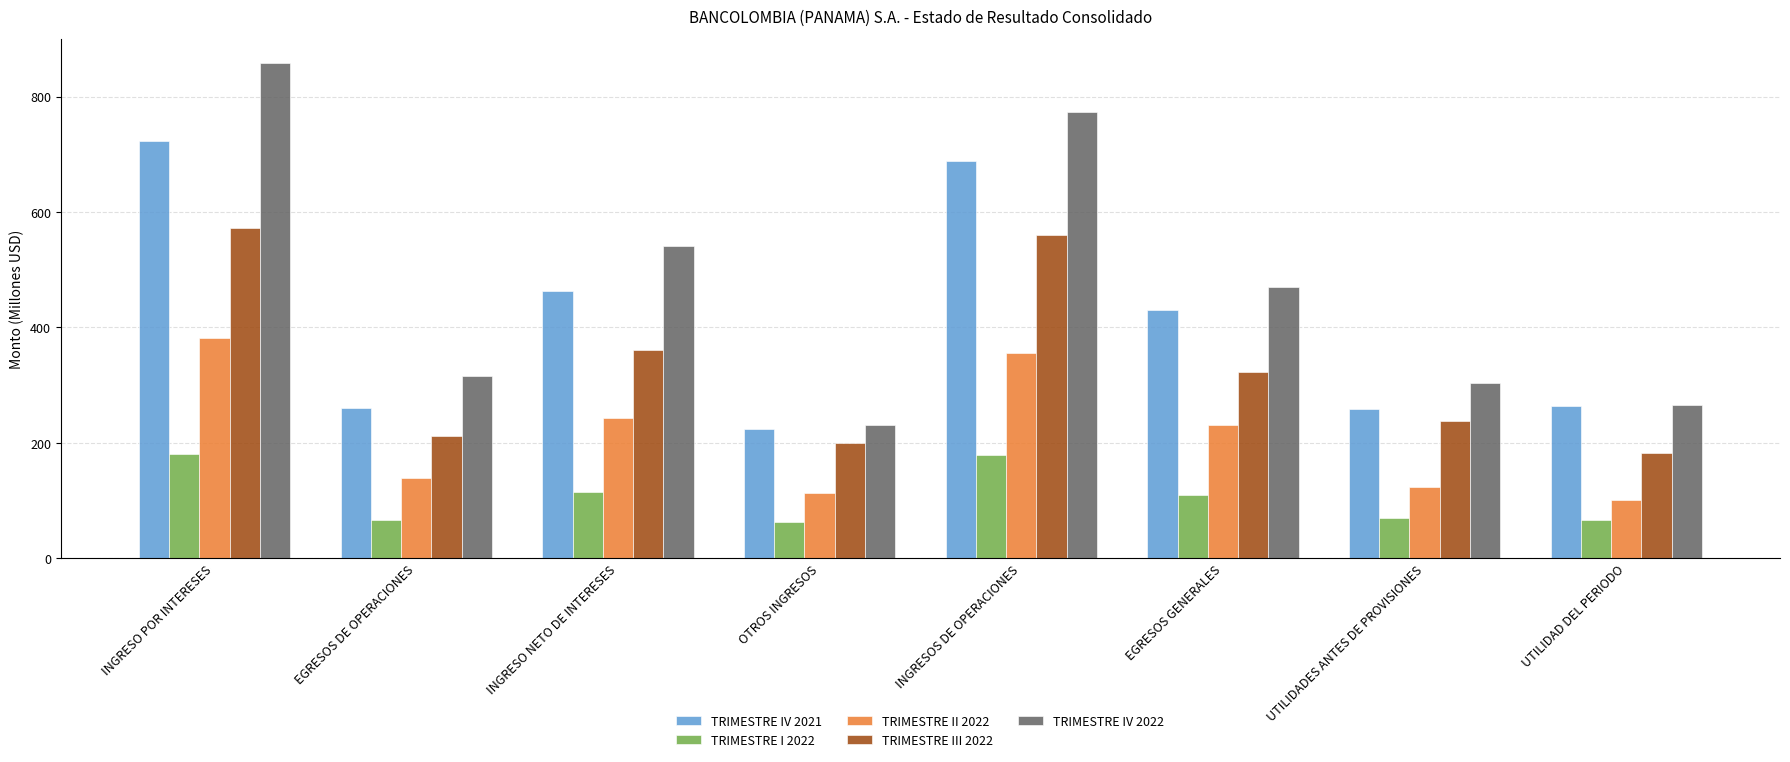

Which series has the largest total across all categories?

TRIMESTRE IV 2022